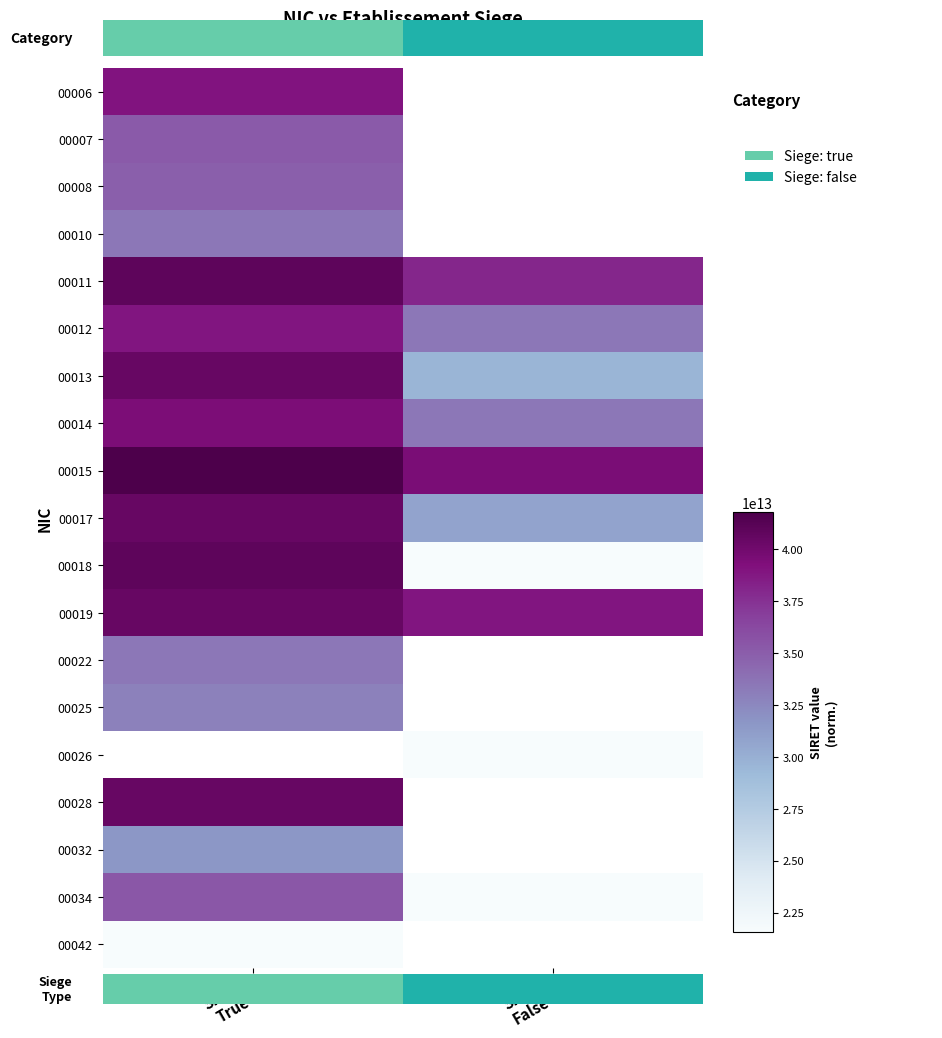

True or false: 00019 has a value of 22622977693313.4 at Siege False.

False